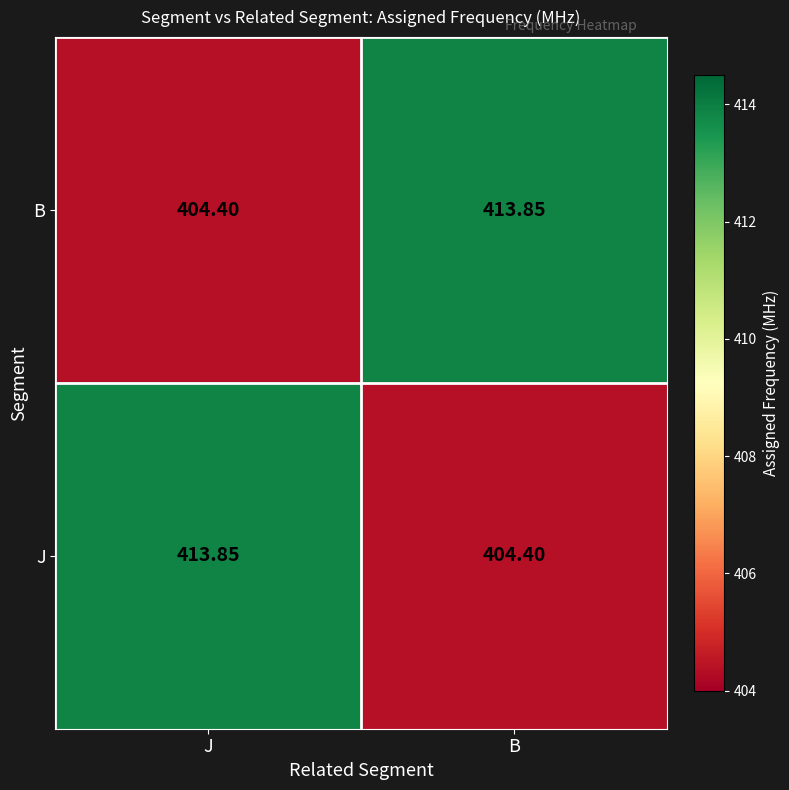

Where does the J series first go above 413?

J